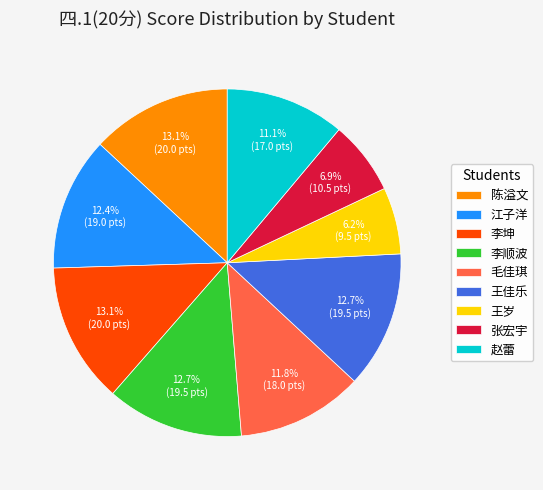

Approximately how many times larger is the value at 李顺波 compared to 毛佳琪?

1.1